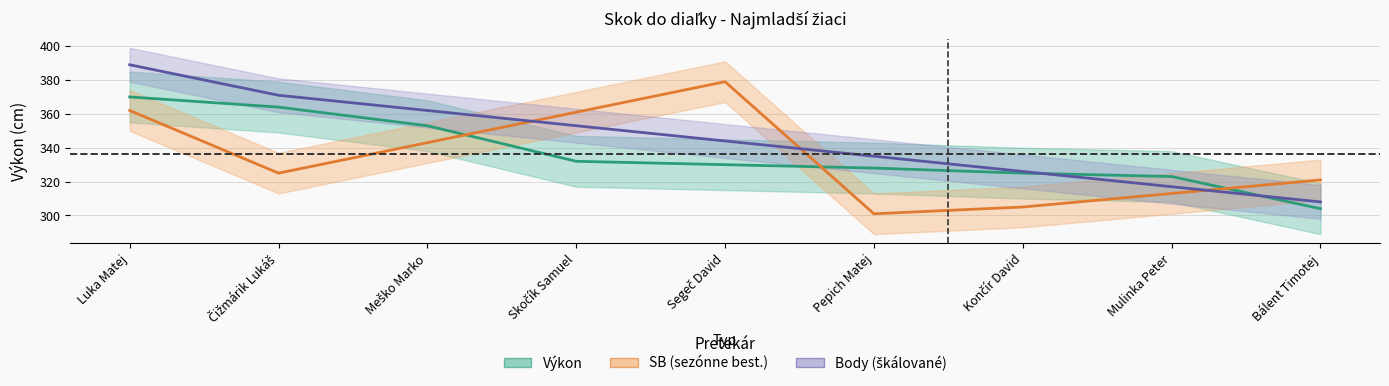

What is the difference between the maximum and minimum values in the Body series?

81